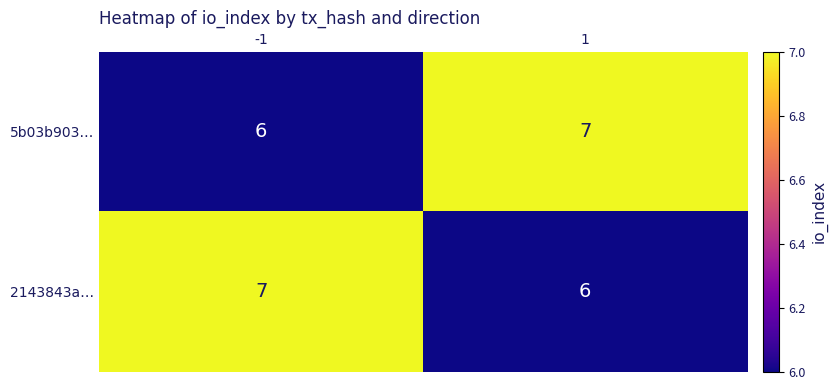

Rank the categories by 2143843a… value from lowest to highest.

1, -1